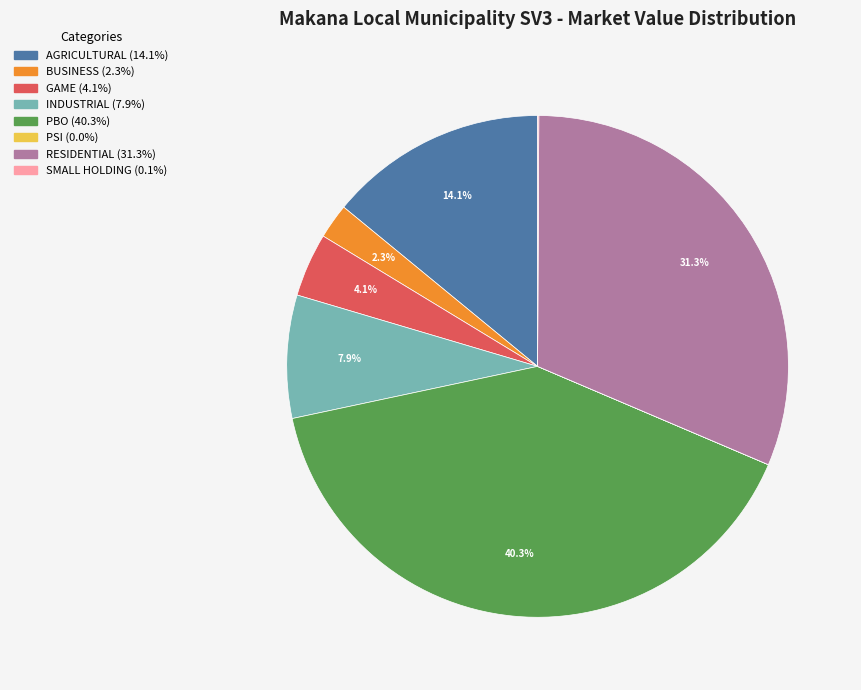

Which has a higher value, BUSINESS or GAME?

GAME